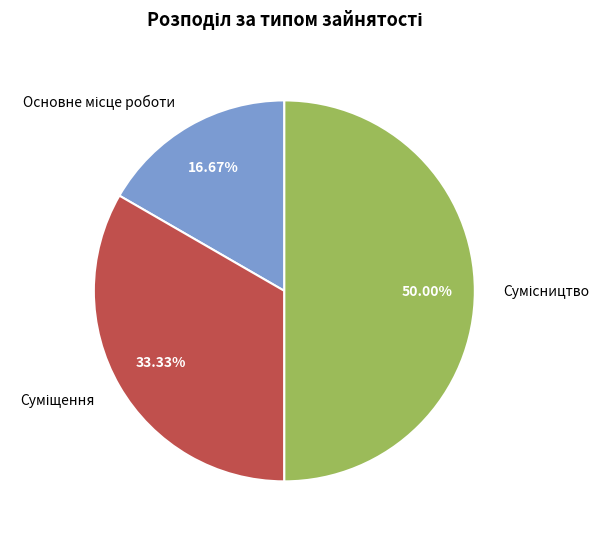

Is Основне місце роботи the majority of the pie?

No